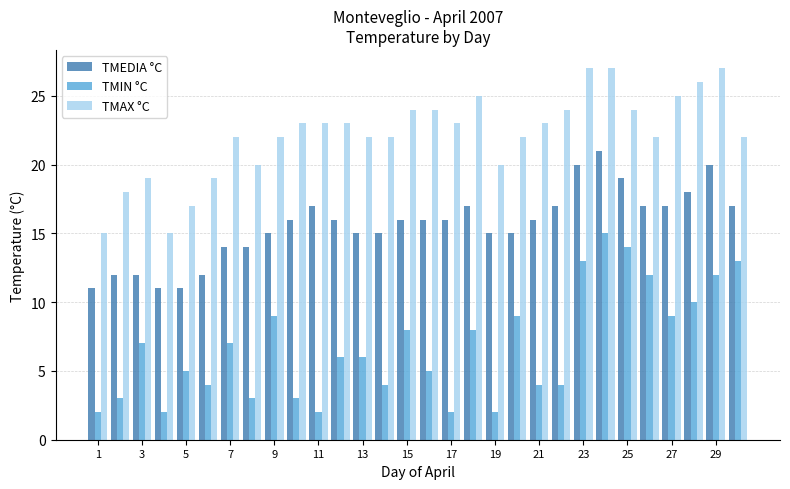

Which series has the largest total across all categories?

TMAX °C